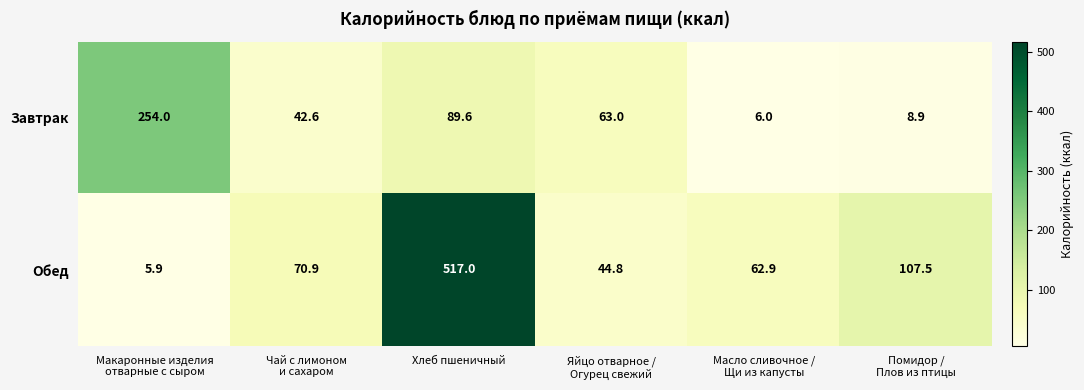

What is the greatest value displayed?

517.0